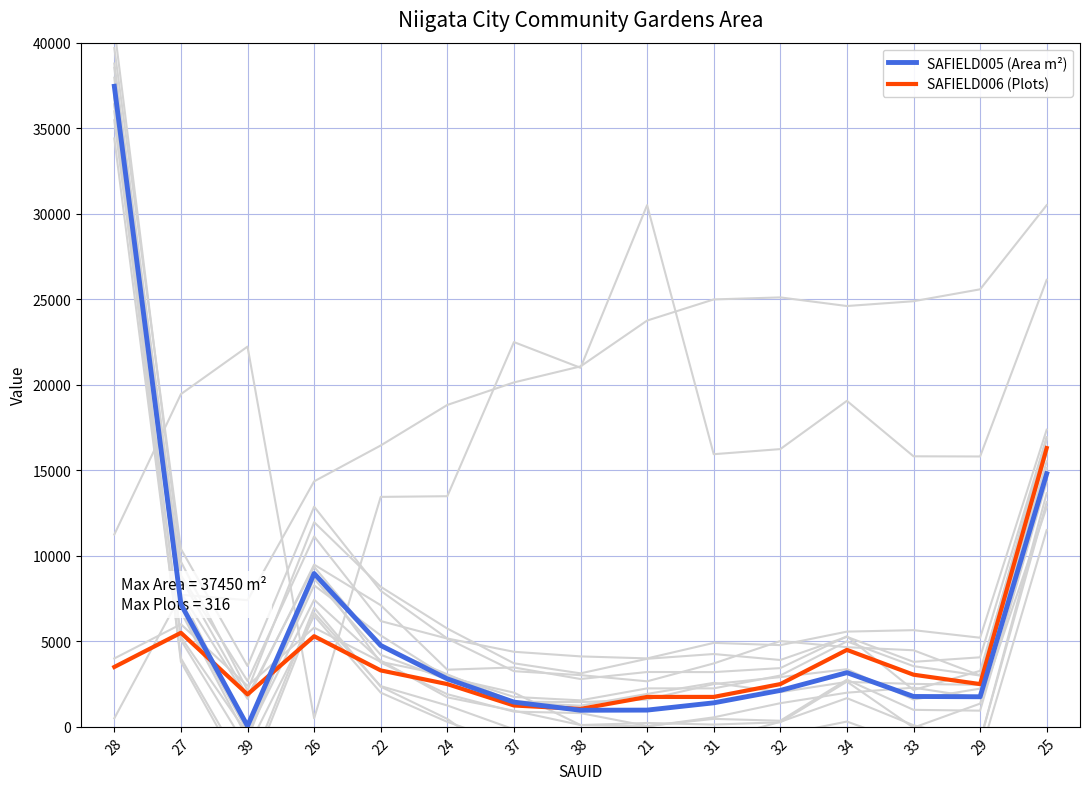

At 34, list the series in order from smallest to largest.

SAFIELD005 (Area m²), SAFIELD006 (Plots)